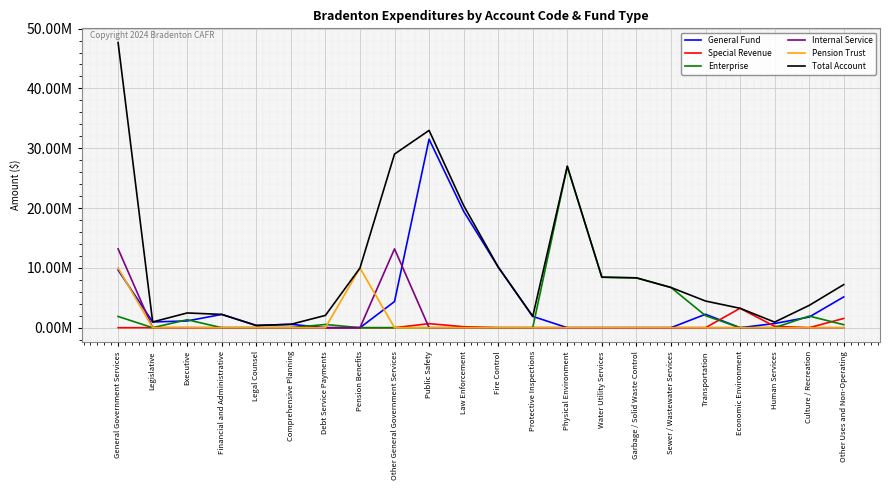

What are all the series names shown in the legend?

General Fund, Special Revenue, Enterprise, Internal Service, Pension Trust, Total Account